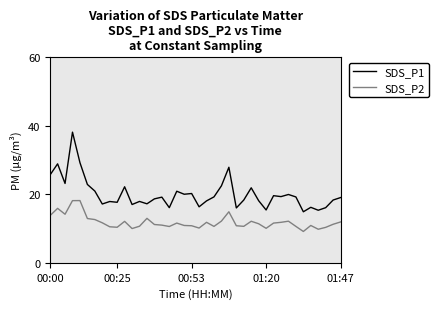

Rank the series by their average value, from lowest to highest.

SDS_P2, SDS_P1